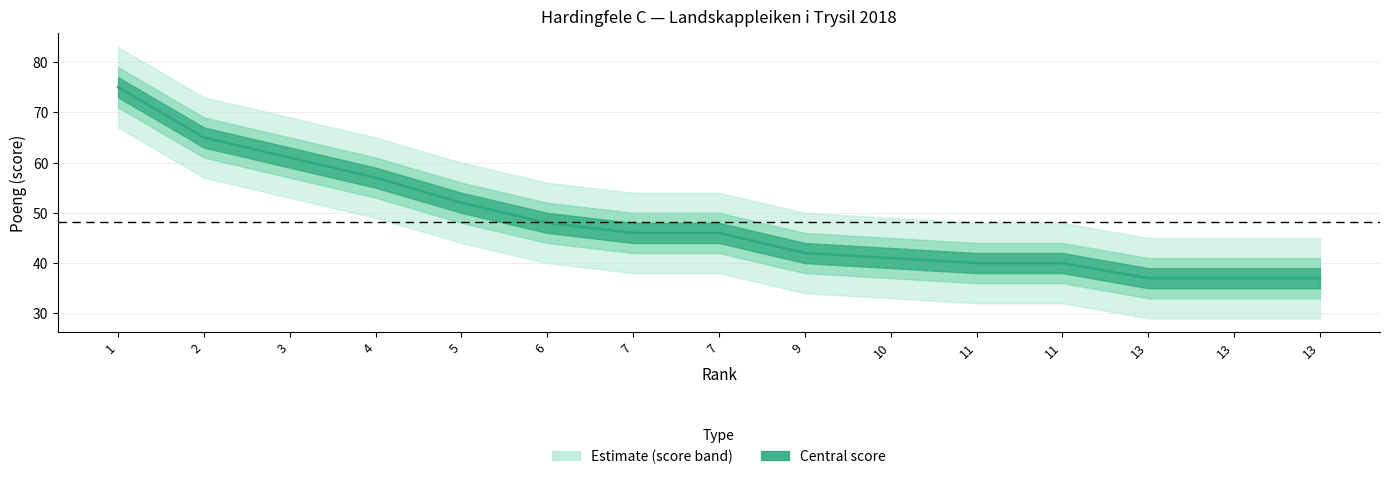

At which category does the chart reach its peak across all series?

1